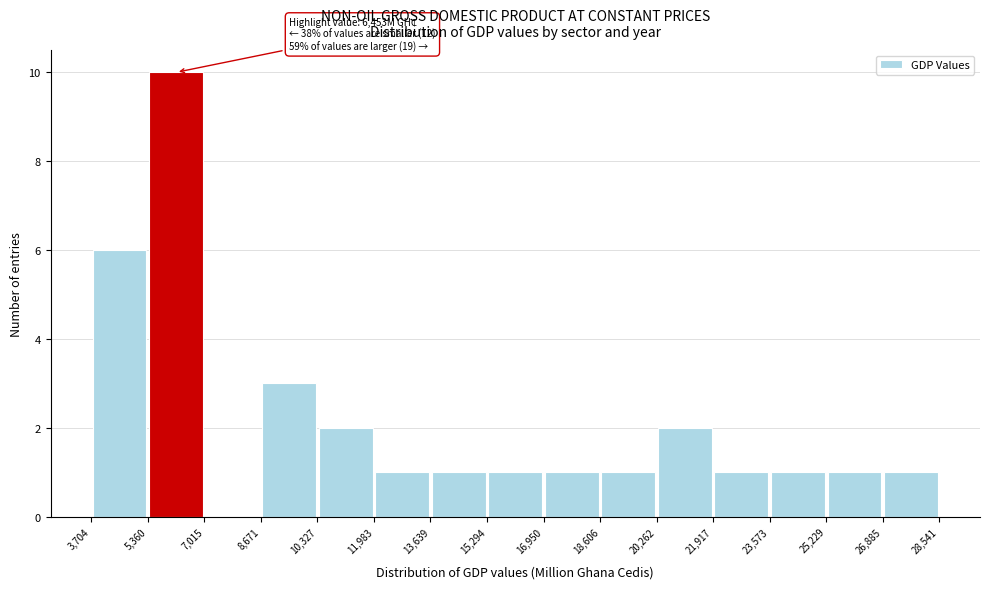

Over which range of the x-axis is the bar tallest?

5,360 to 7,015